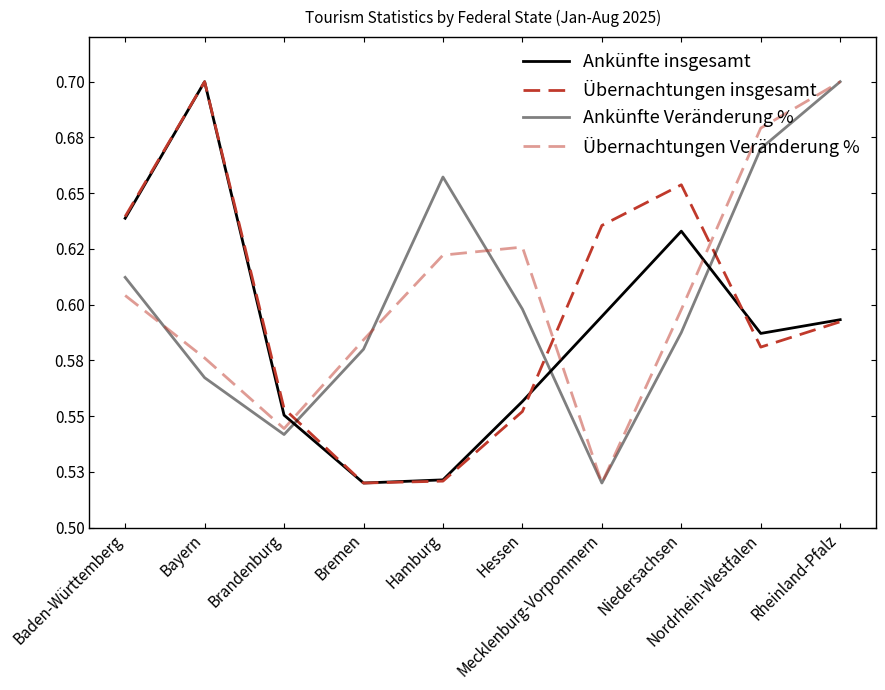

Between Bayern and Nordrhein-Westfalen, which is larger?

Bayern